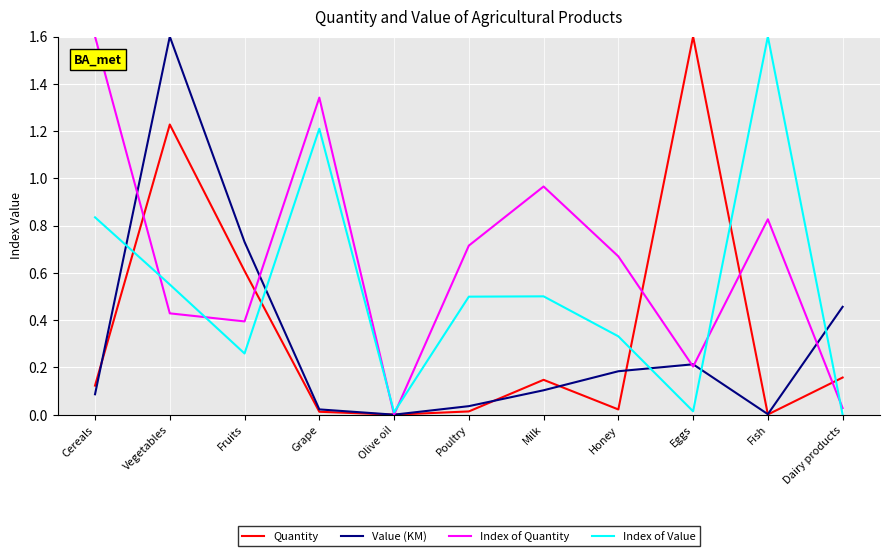

Which series has the largest total across all categories?

Index of Quantity